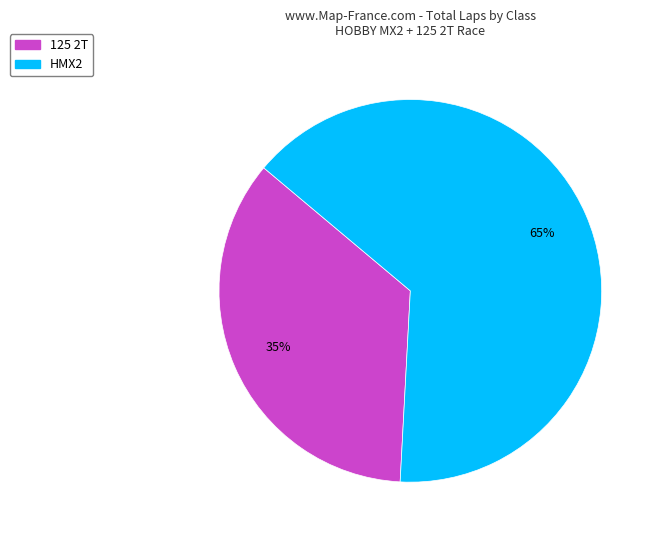

Is the sum of 125 2T and HMX2 greater than half?

Yes